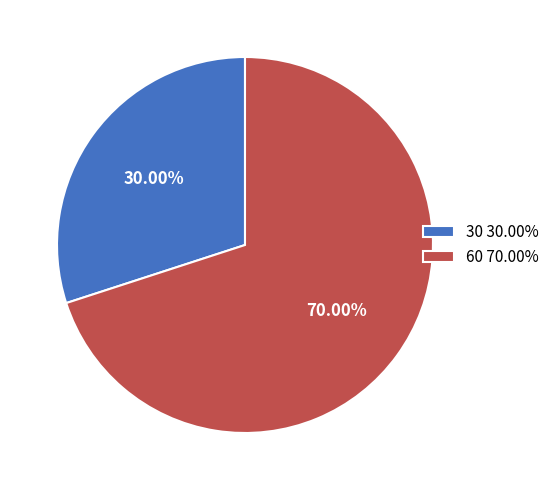

How many slices are in this pie chart?

2